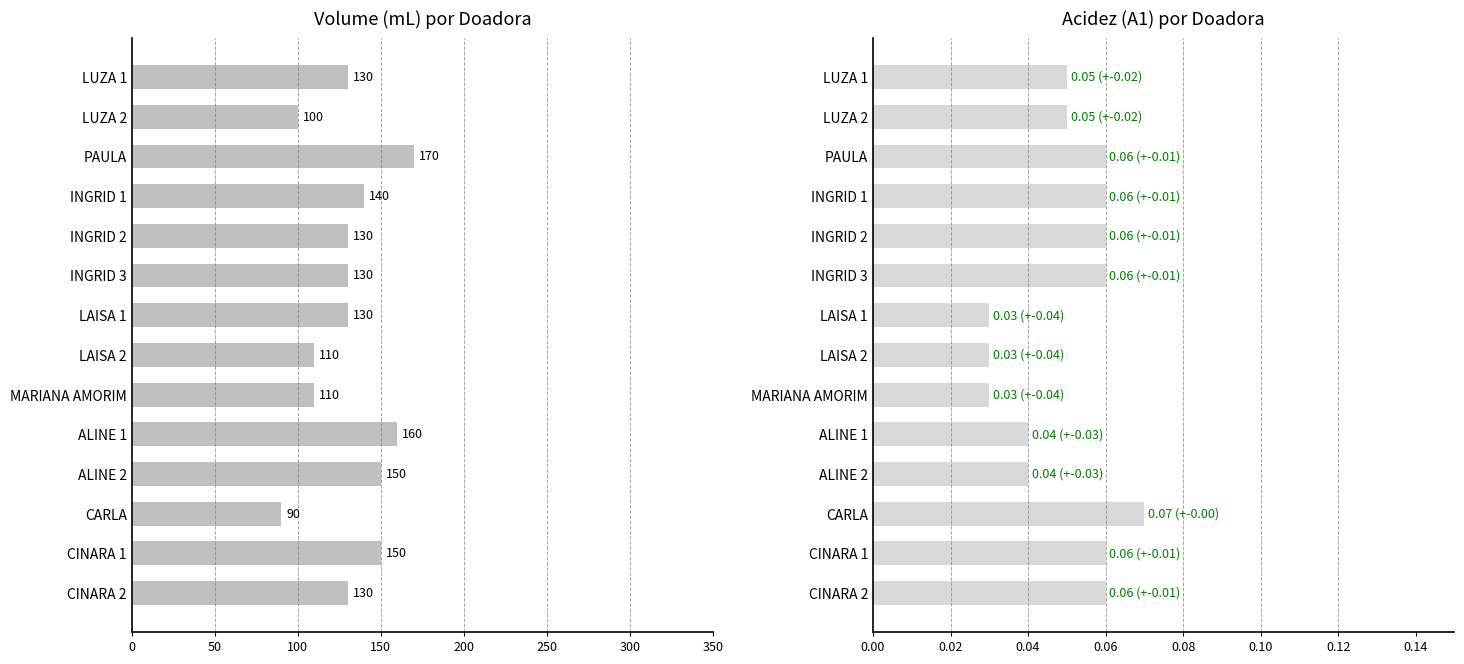

Which series has the largest range (max minus min)?

Volume (mL)